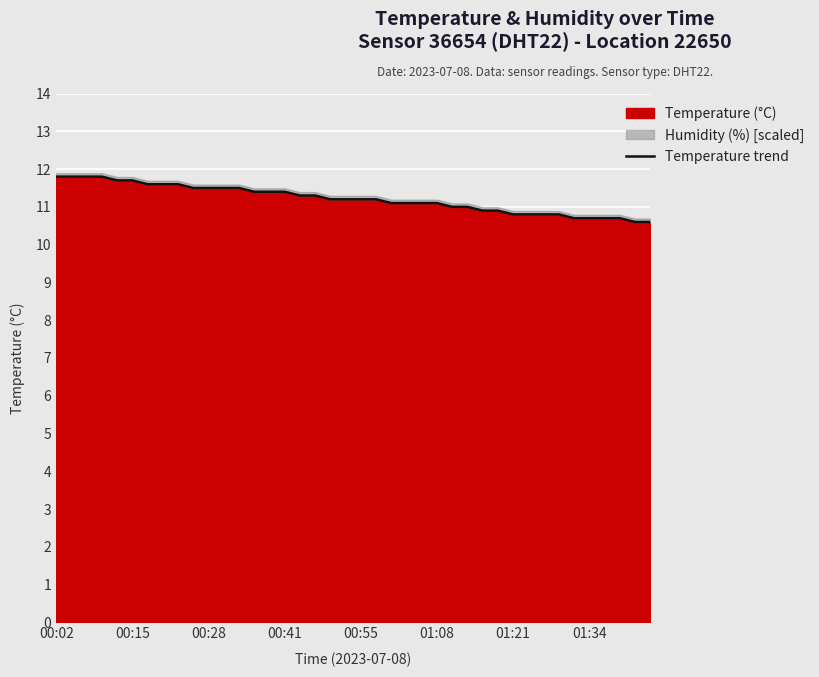

Where does the data first go above 11?

00:02